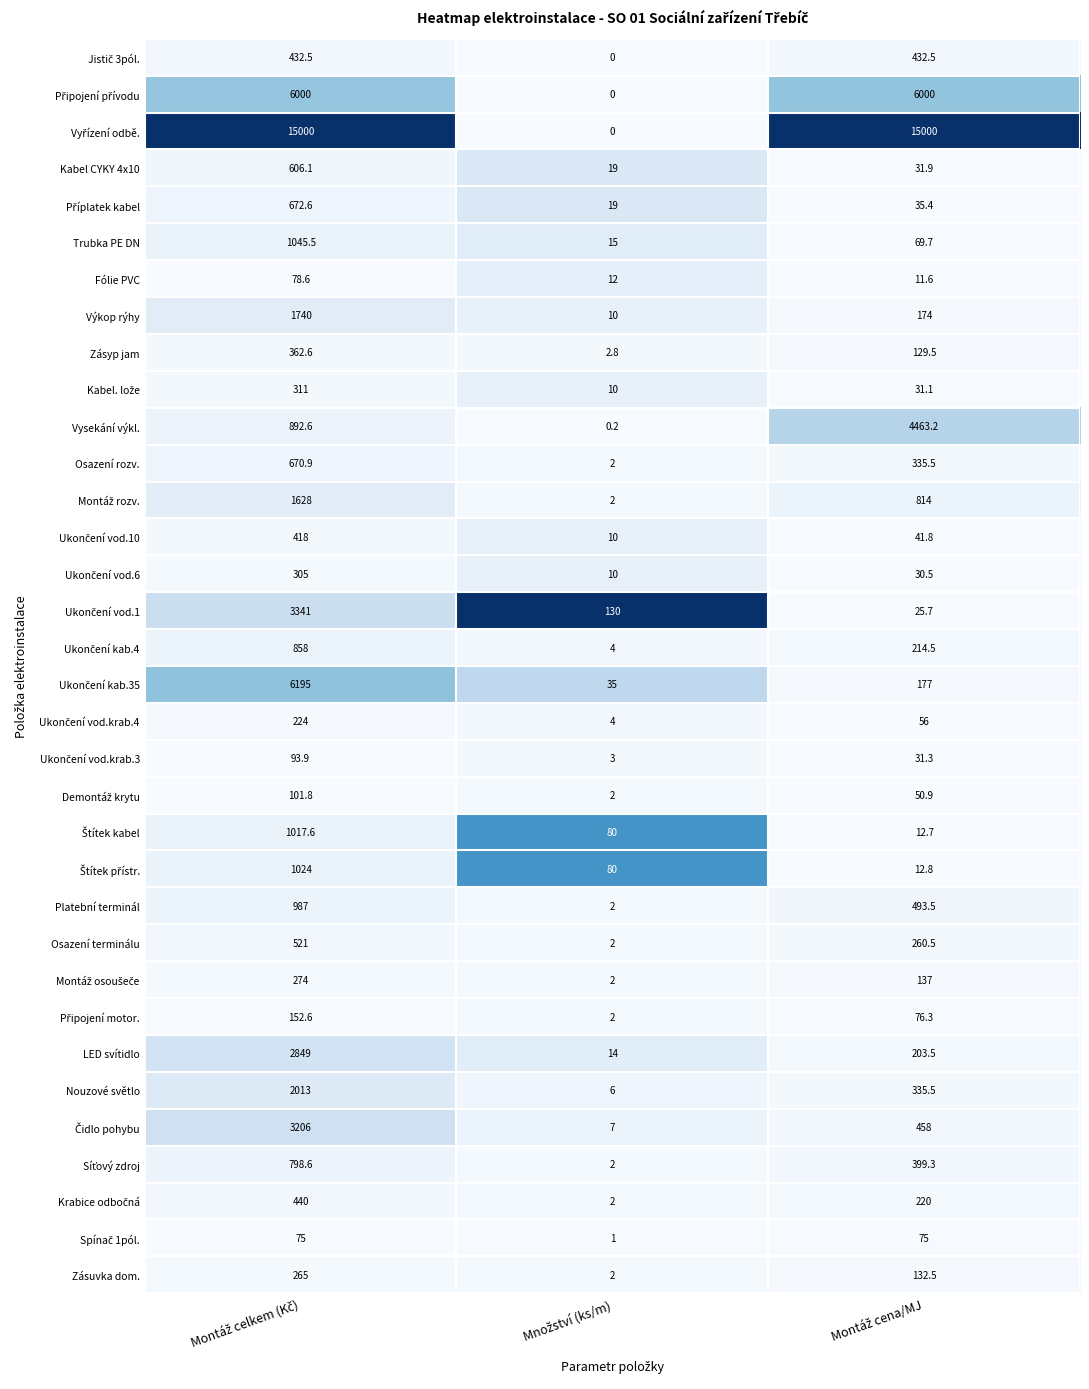

What is the difference between the maximum and minimum values in the Nouzové světlo series?

2007.0